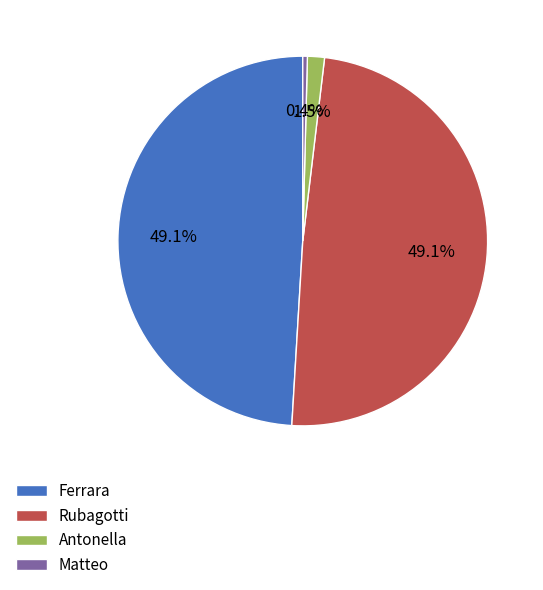

Does any single category account for the majority?

No